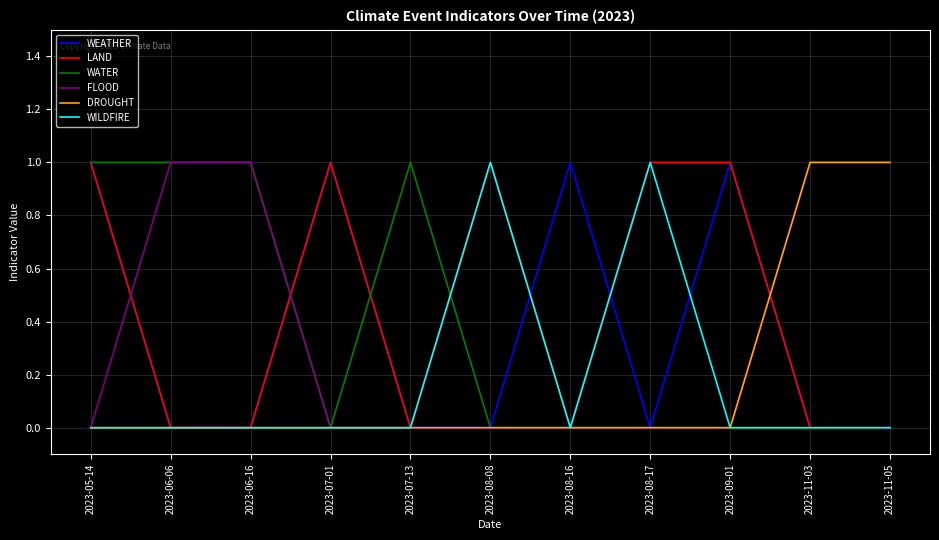

The value of WEATHER at 2023-11-03 is 0. True or false?

True